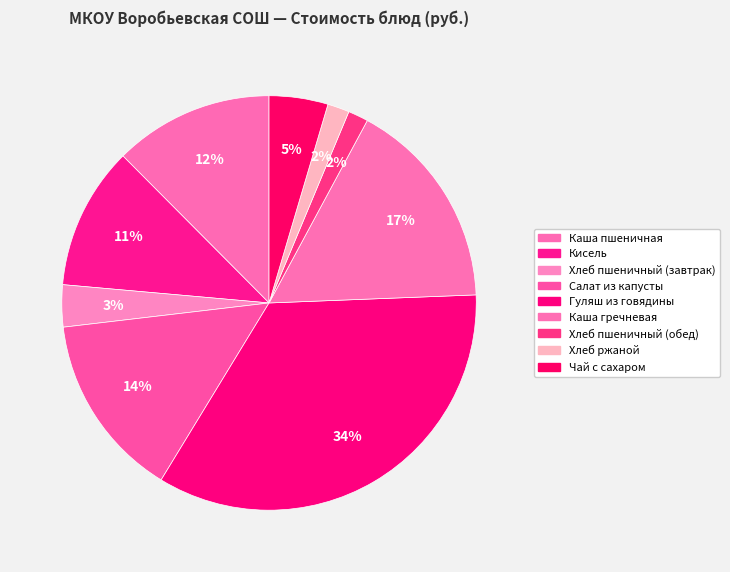

How many slices are in this pie chart?

9